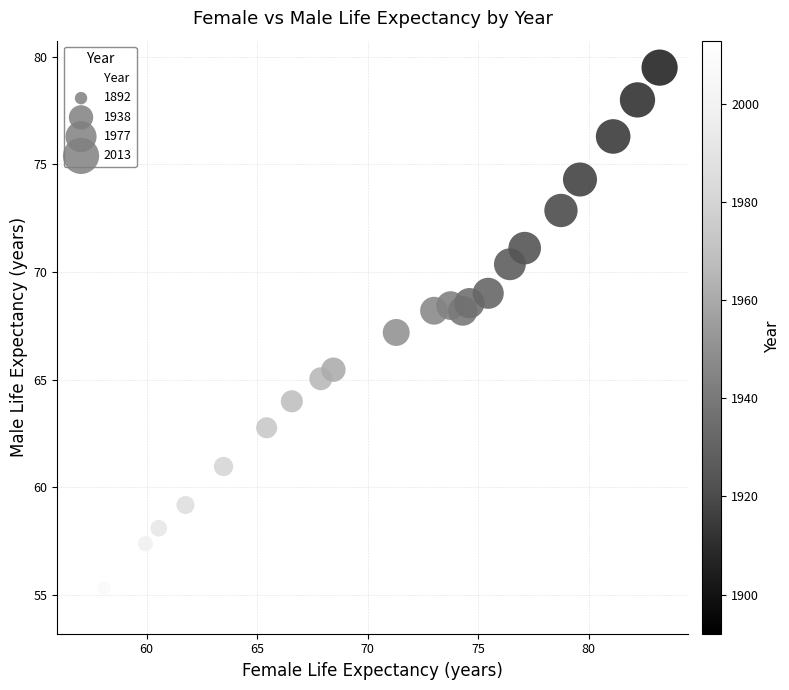

What Y value in the scatter plot is closest to 66?

65.5